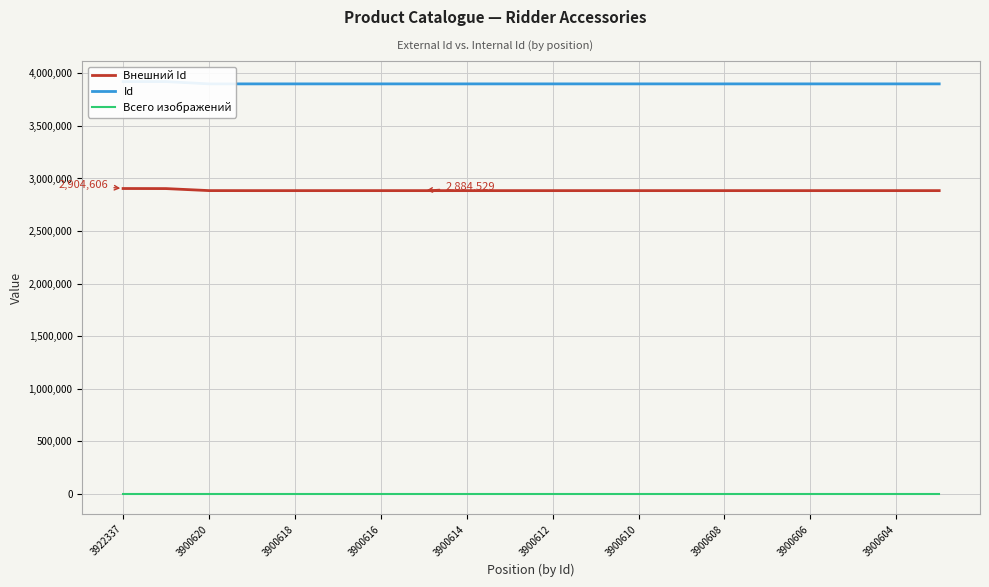

What are all the series names shown in the legend?

Внешний Id, Id, Всего изображений